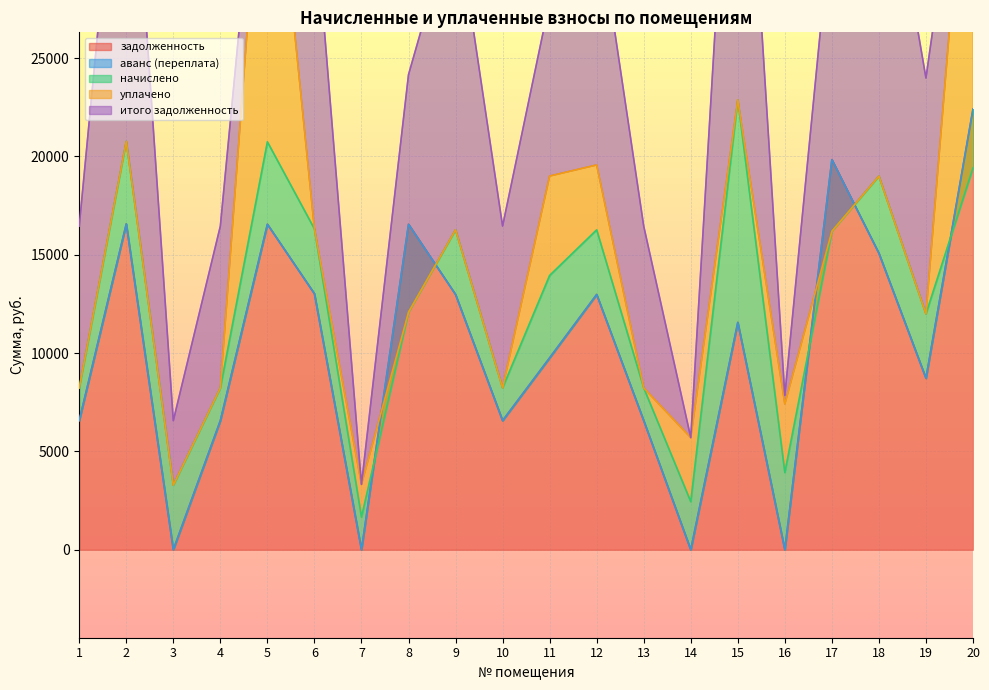

What is the highest value of the задолженность series?

22406.4